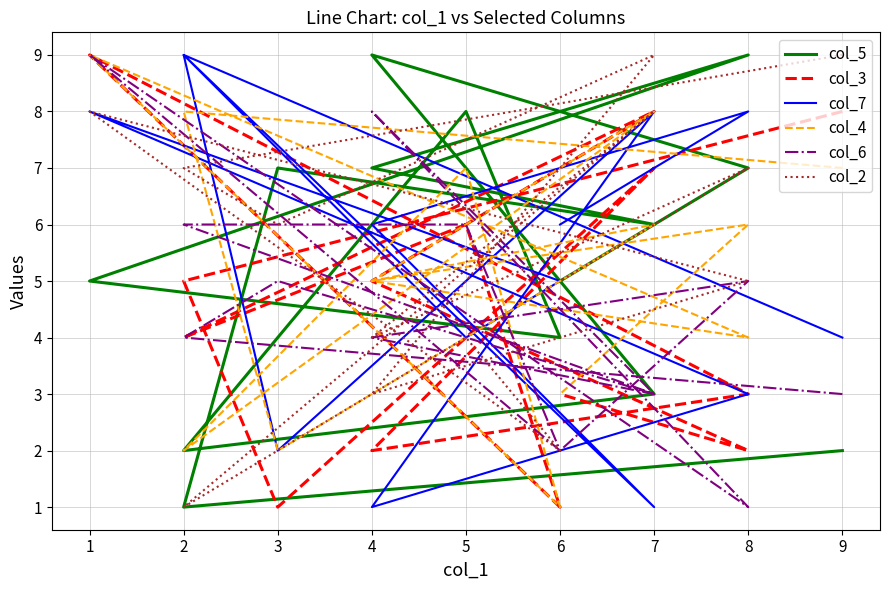

Which label corresponds to the largest value in the chart?

8